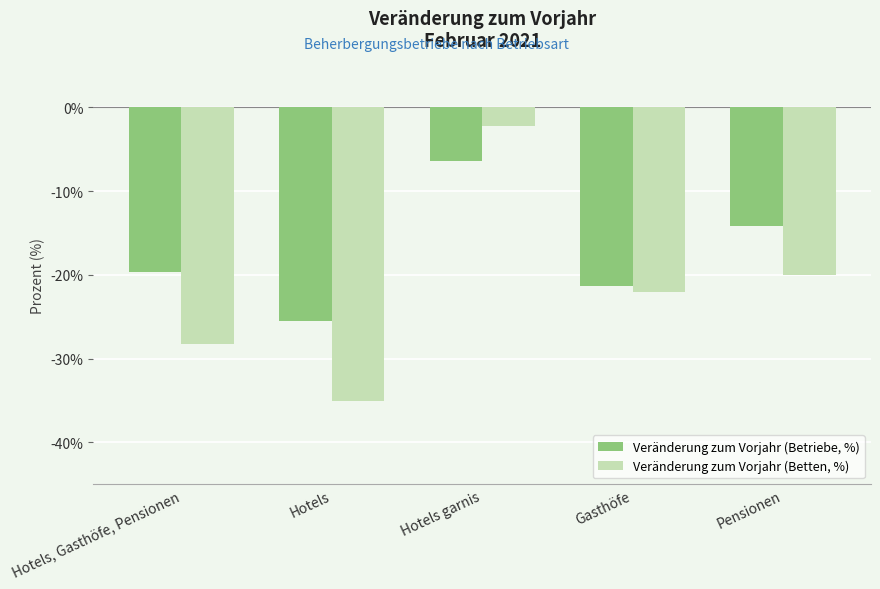

What is the total value across all series at Hotels garnis?

-8.6